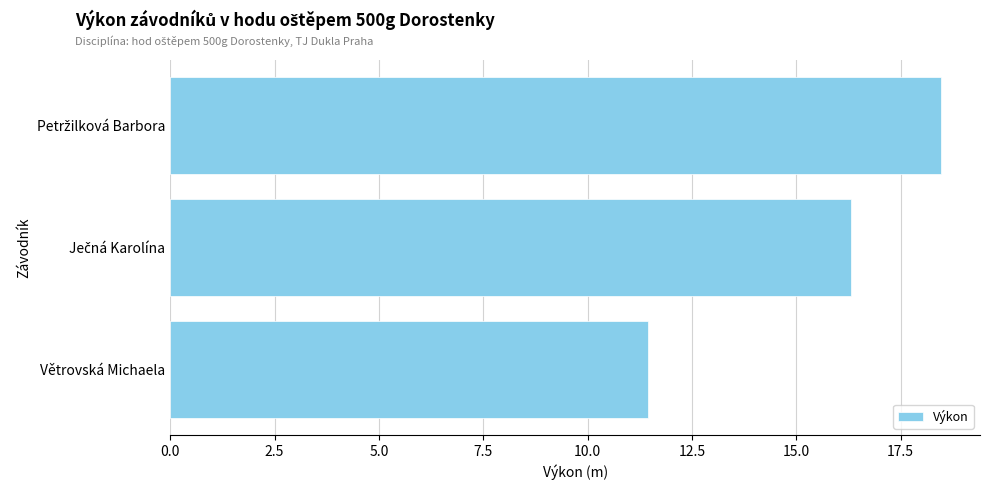

Does the chart contain stacked bars?

No